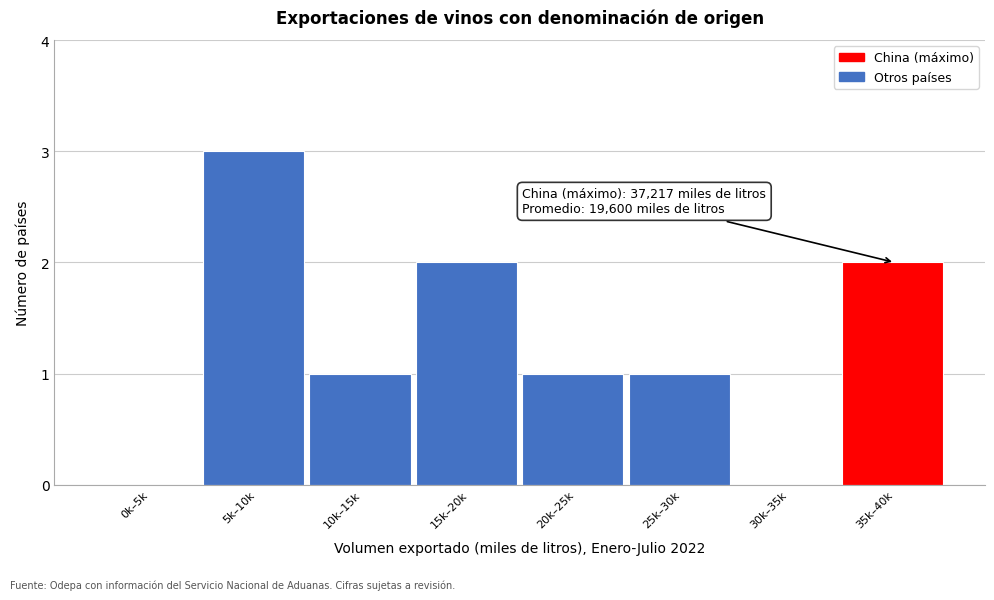

Reading left to right, what are all the values shown in this chart?

0k–5k=0	5k–10k=3	10k–15k=1	15k–20k=2	20k–25k=1	25k–30k=1	30k–35k=0	35k–40k=2